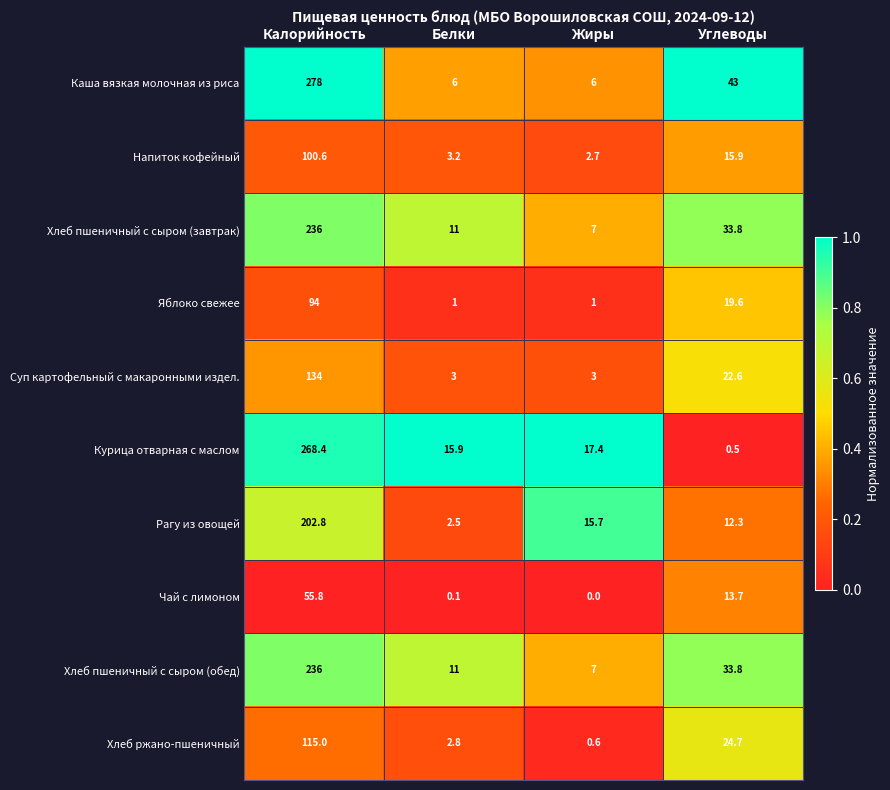

What is the average value of the Яблоко свежее series?

28.9